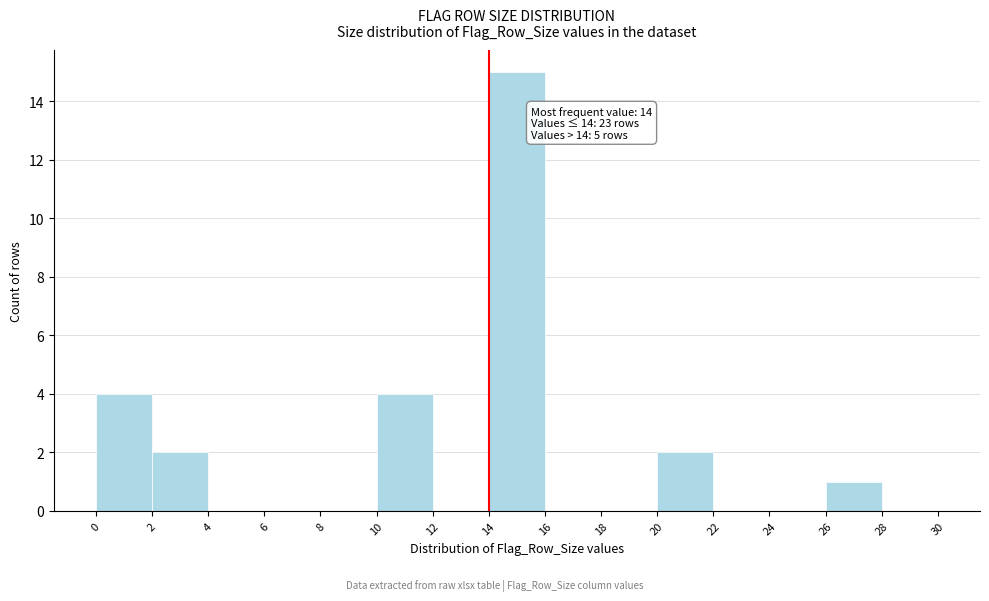

Over which range of the x-axis is the bar tallest?

14 to 16